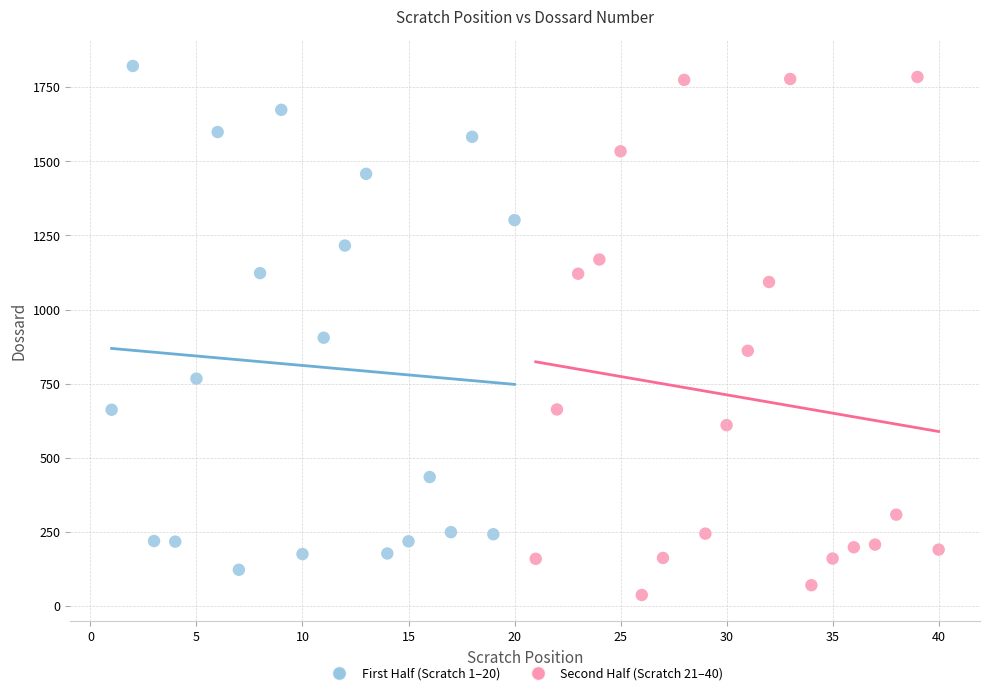

Which series contains the highest Y value?

First Half (Scratch 1–20)